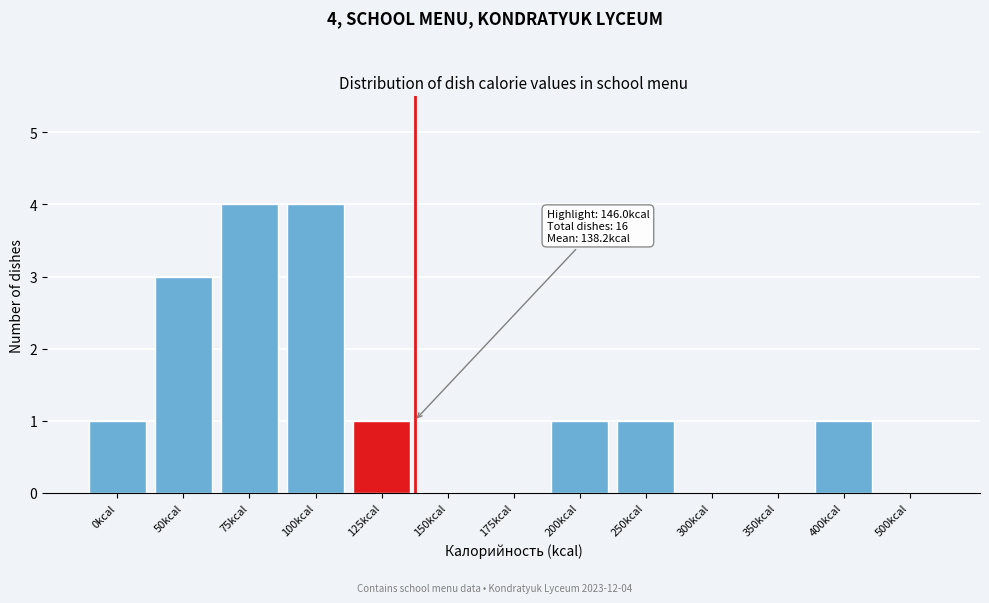

Reading left to right, extract all data points from this chart.

0kcal=1	50kcal=3	75kcal=4	100kcal=4	125kcal=1	150kcal=0	175kcal=0	200kcal=1	250kcal=1	300kcal=0	350kcal=0	400kcal=1	500kcal=0